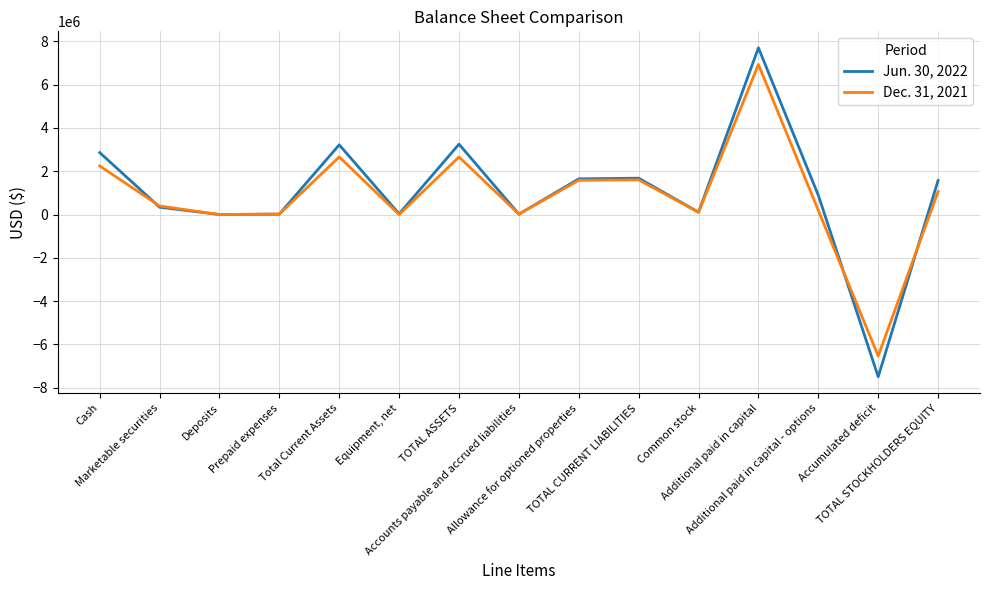

Is this an area chart (filled region under the line)?

No